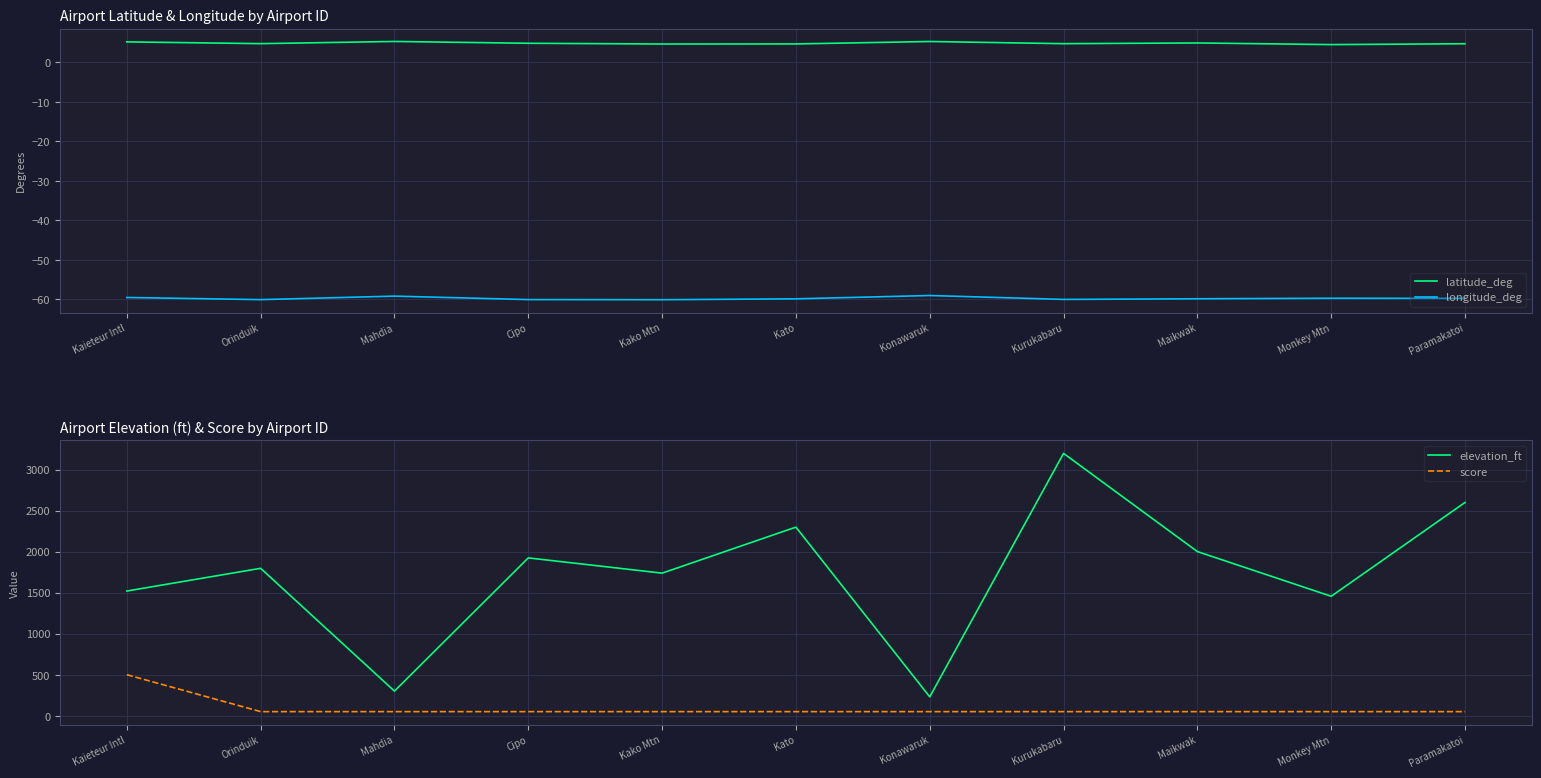

Reading right to left, extract all data points from this chart.

latitude_deg: 4.7	4.5	4.9	4.7	5.3	4.6	4.6	4.8	5.3	4.7	5.2
longitude_deg: -59.7	-59.7	-59.8	-60.0	-59.0	-59.8	-60.1	-60.0	-59.2	-60.0	-59.5
elevation_ft: 2600.0	1456.0	2001.0	3198.0	230.0	2299.0	1738.0	1924.0	300.0	1797.0	1520.0
score: 50.0	50.0	50.0	50.0	50.0	50.0	50.0	50.0	50.0	50.0	500.0